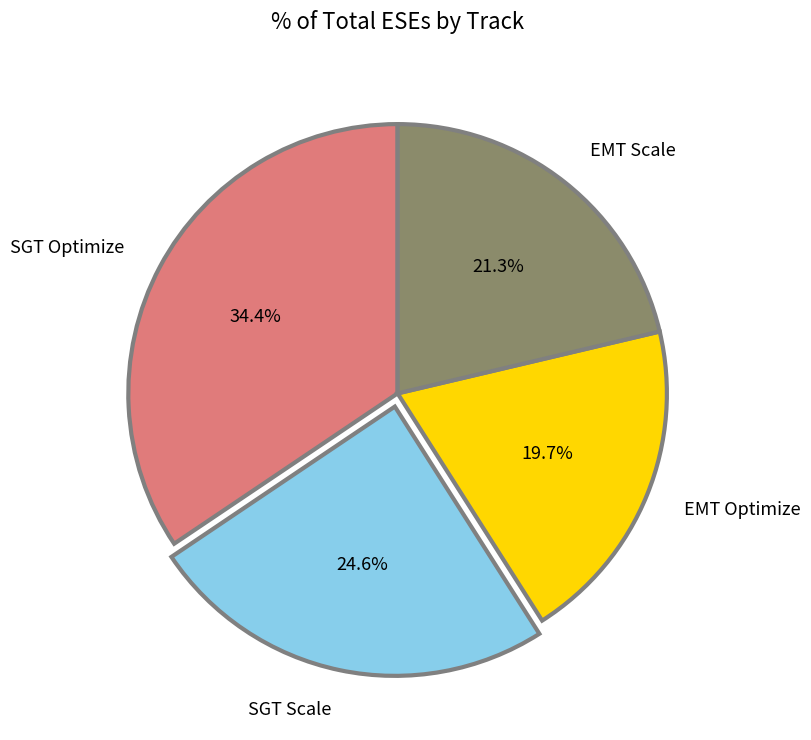

Do SGT Optimize and EMT Optimize together represent more than half of the pie?

Yes